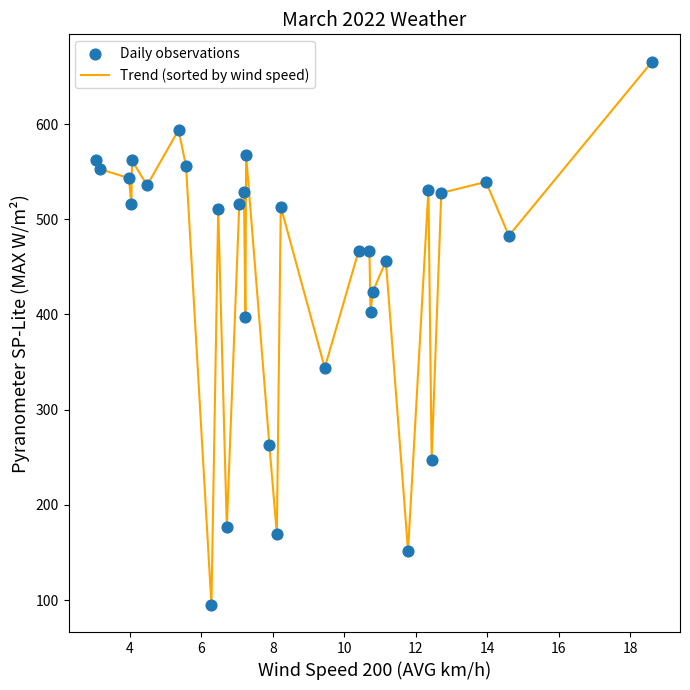

What is the maximum value shown in the chart?

665.8